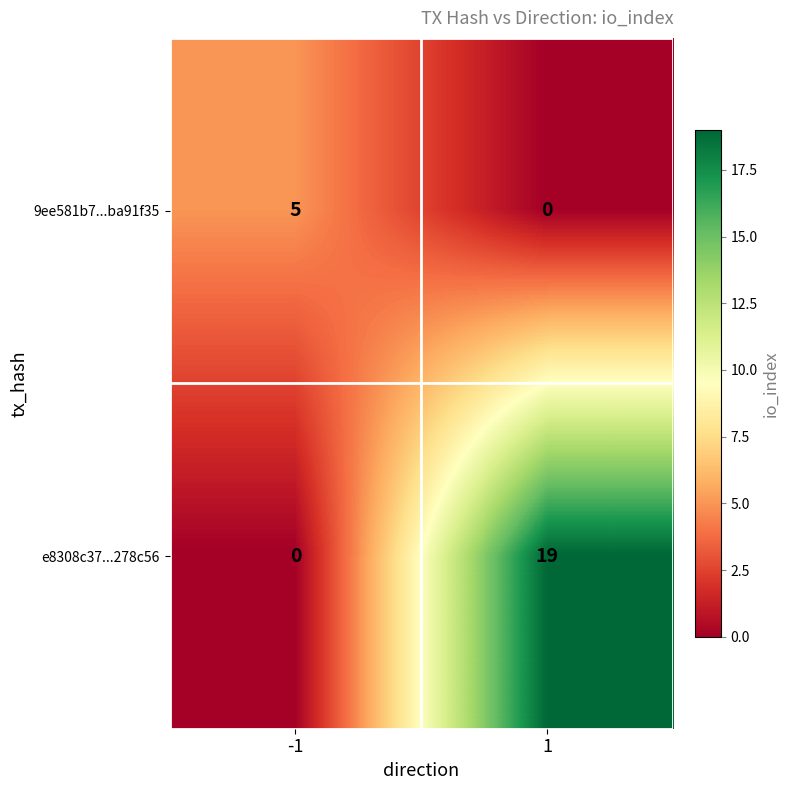

Rank the series at -1 from lowest to highest value.

e8308c37...278c56, 9ee581b7...ba91f35